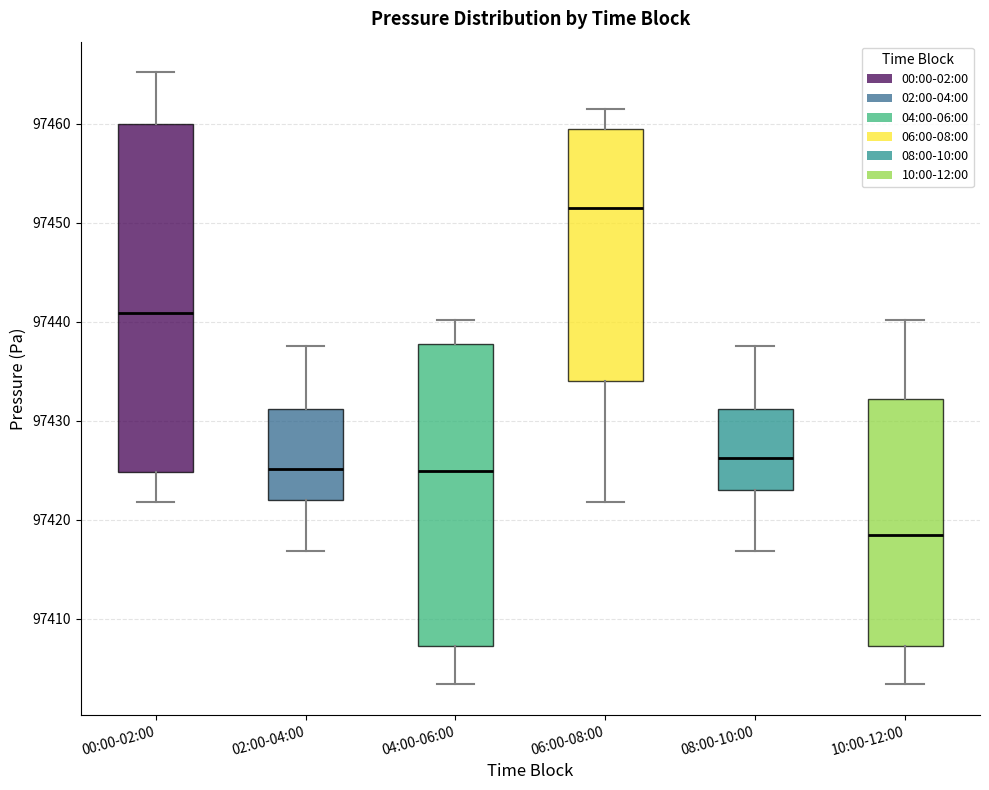

Where does the median line of the box for 06:00-08:00 sit on the y-axis? The values are not printed on the chart, so give them approximately, as read against the axis.

97451